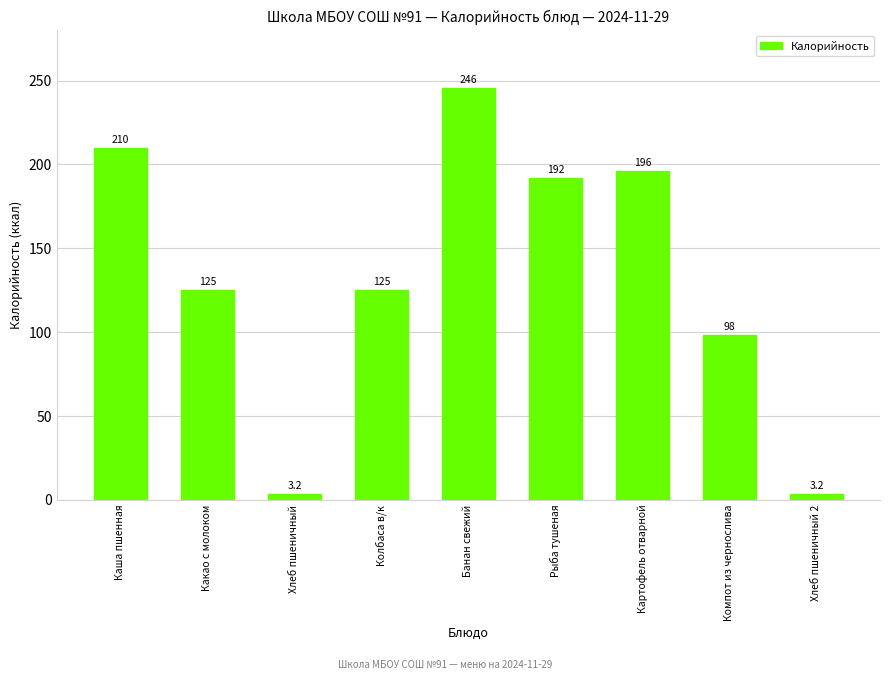

Where is the data nearest to the value 124?

Колбаса в/к